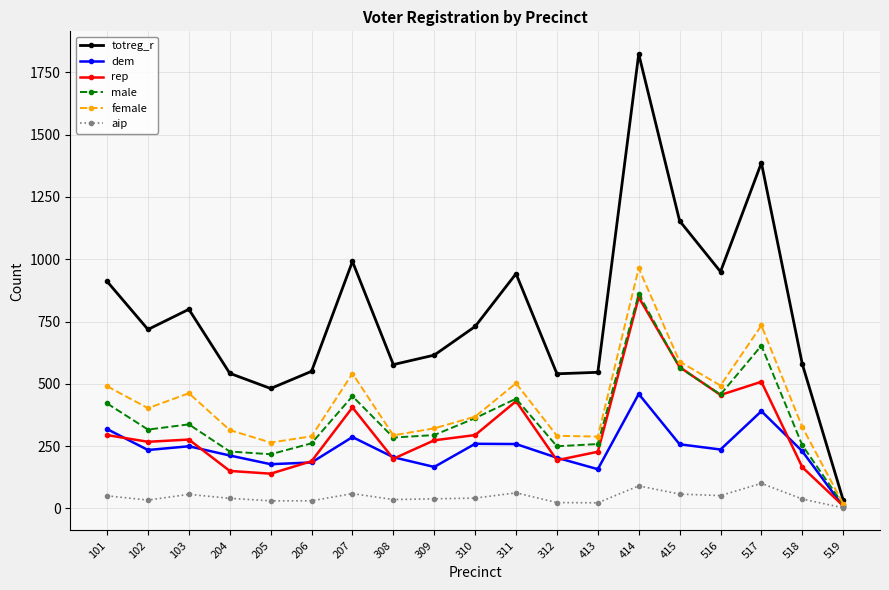

What is the value of the male point at the 9th from the left?

294